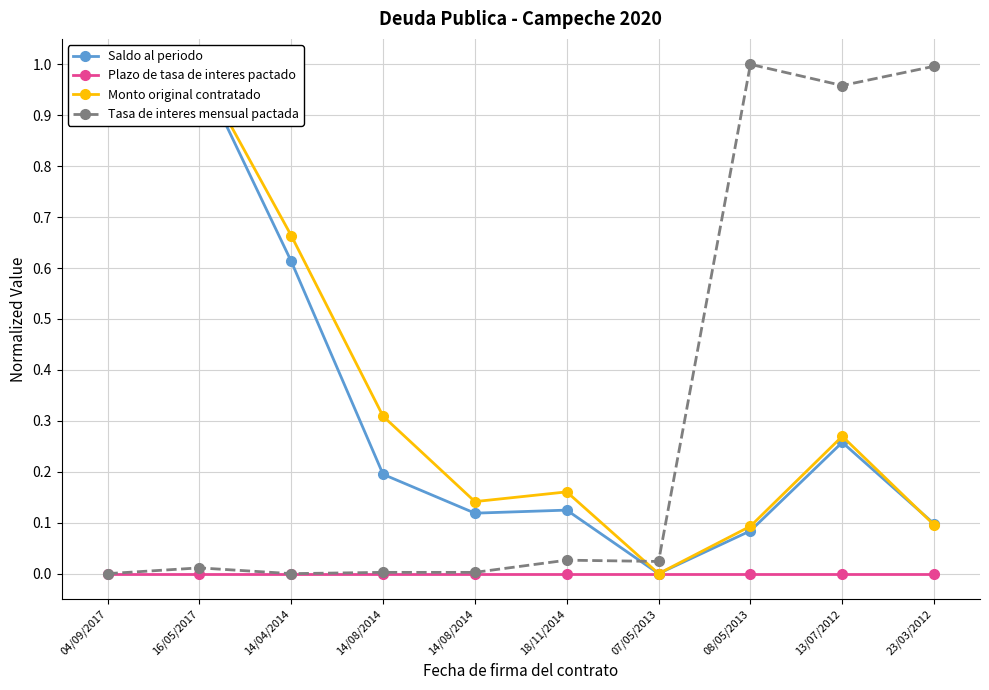

Rank the series by their maximum value, from highest to lowest.

Saldo al periodo, Monto original contratado, Tasa de interes mensual pactada, Plazo de tasa de interes pactado